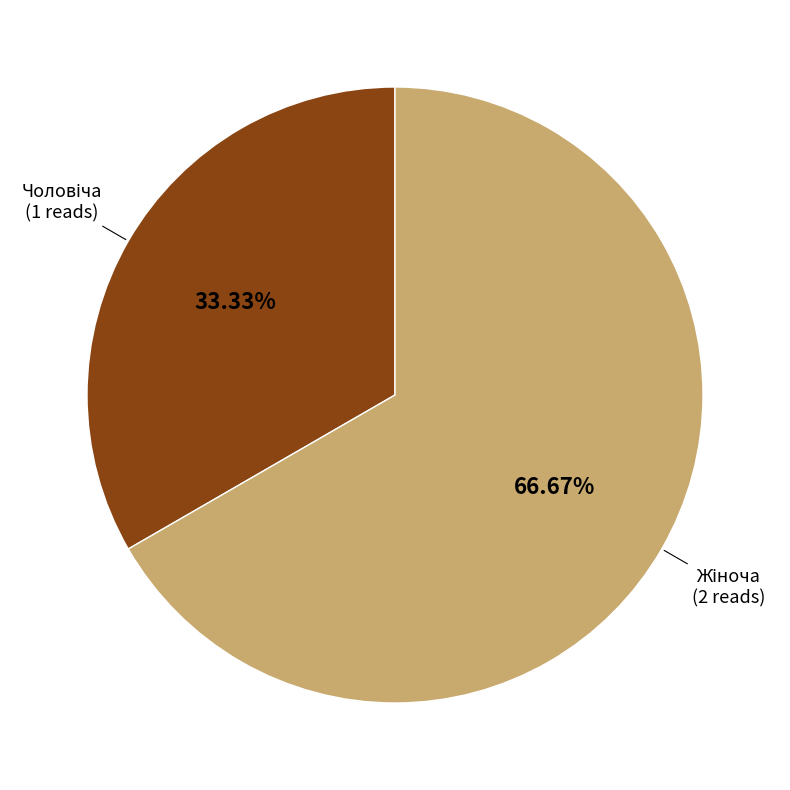

Is there any slice that represents more than half of the pie?

Yes